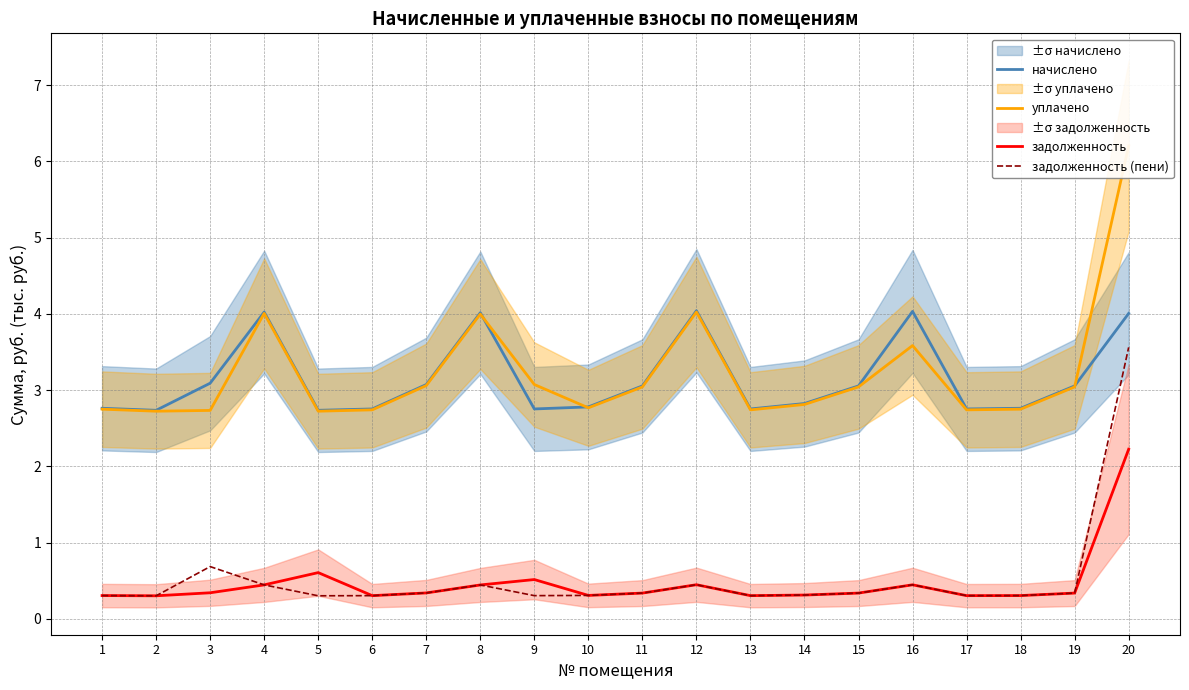

Reading left to right, transcribe all the data shown in this chart.

начислено: 2.8	2.7	3.1	4.0	2.7	2.8	3.1	4.0	2.8	2.8	3.1	4.0	2.8	2.8	3.1	4.0	2.8	2.8	3.1	4.0
уплачено: 2.8	2.7	2.7	4.0	2.7	2.7	3.1	4.0	3.1	2.8	3.0	4.0	2.7	2.8	3.0	3.6	2.7	2.8	3.0	6.2
задолженность: 0.3	0.3	0.3	0.4	0.6	0.3	0.3	0.4	0.5	0.3	0.3	0.4	0.3	0.3	0.3	0.4	0.3	0.3	0.3	2.2
задолженность (пени): 0.3	0.3	0.7	0.4	0.3	0.3	0.3	0.4	0.3	0.3	0.3	0.4	0.3	0.3	0.3	0.4	0.3	0.3	0.3	3.6